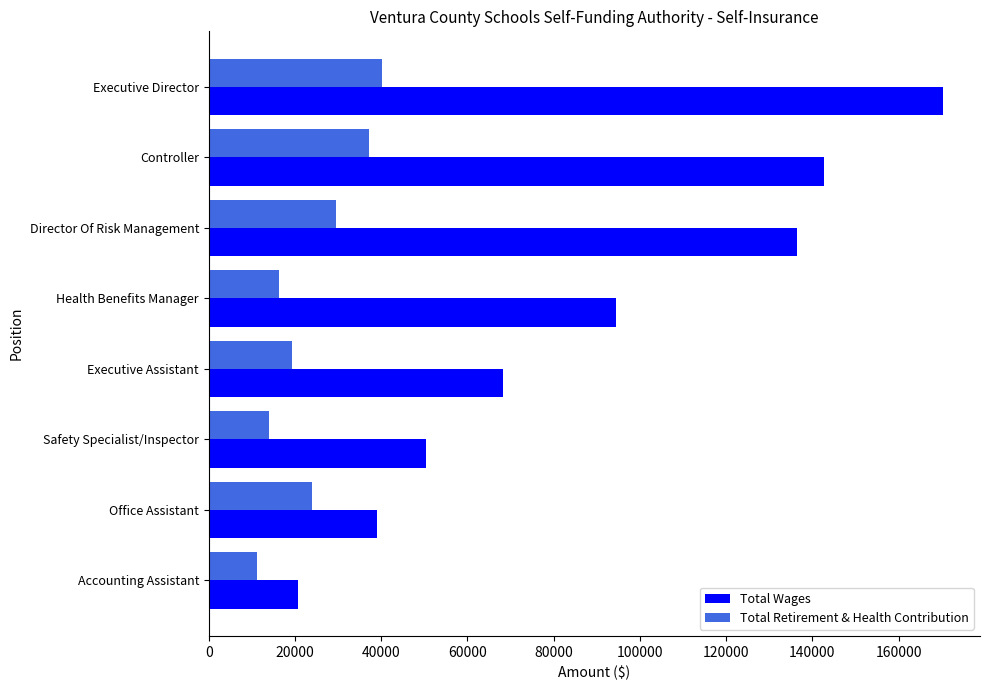

List the labels in order of Total Retirement & Health Contribution value, largest first.

Executive Director, Controller, Director Of Risk Management, Office Assistant, Executive Assistant, Health Benefits Manager, Safety Specialist/Inspector, Accounting Assistant